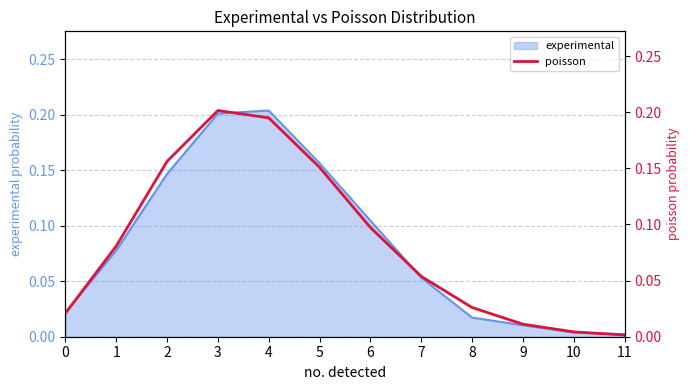

The value at 3 is 0.3. True or false?

False